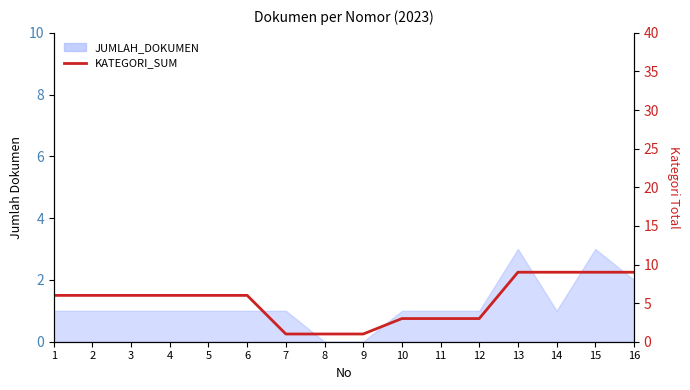

What is the value of the 7th point from the left?

1